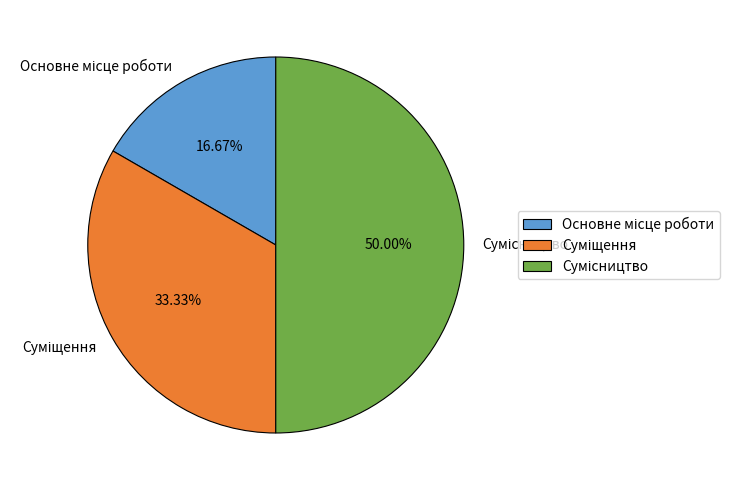

How many segments does this pie chart have?

3